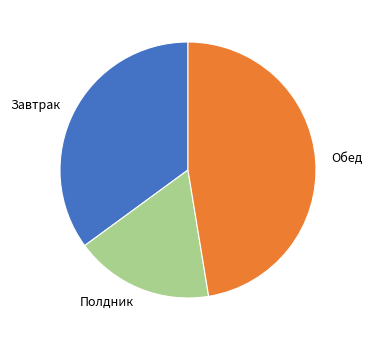

Between Полдник and Завтрак, which is larger?

Завтрак